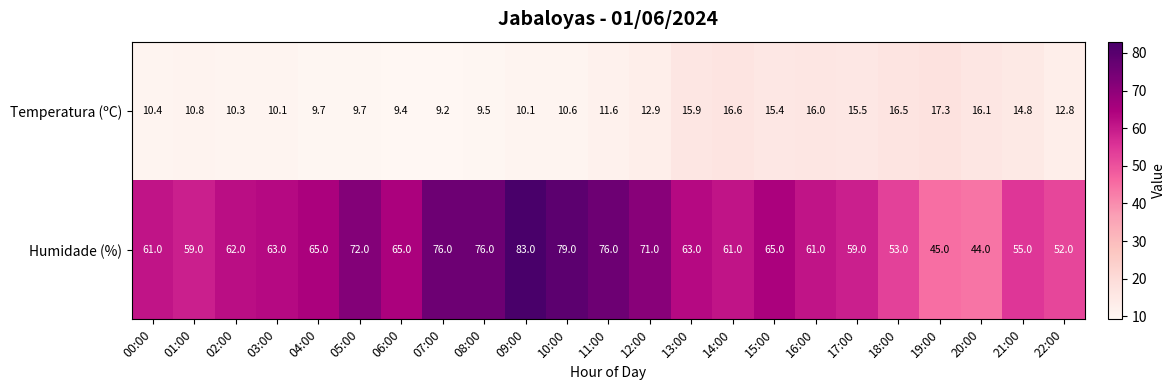

Which category has the highest value in the Humidade (%) series?

09:00